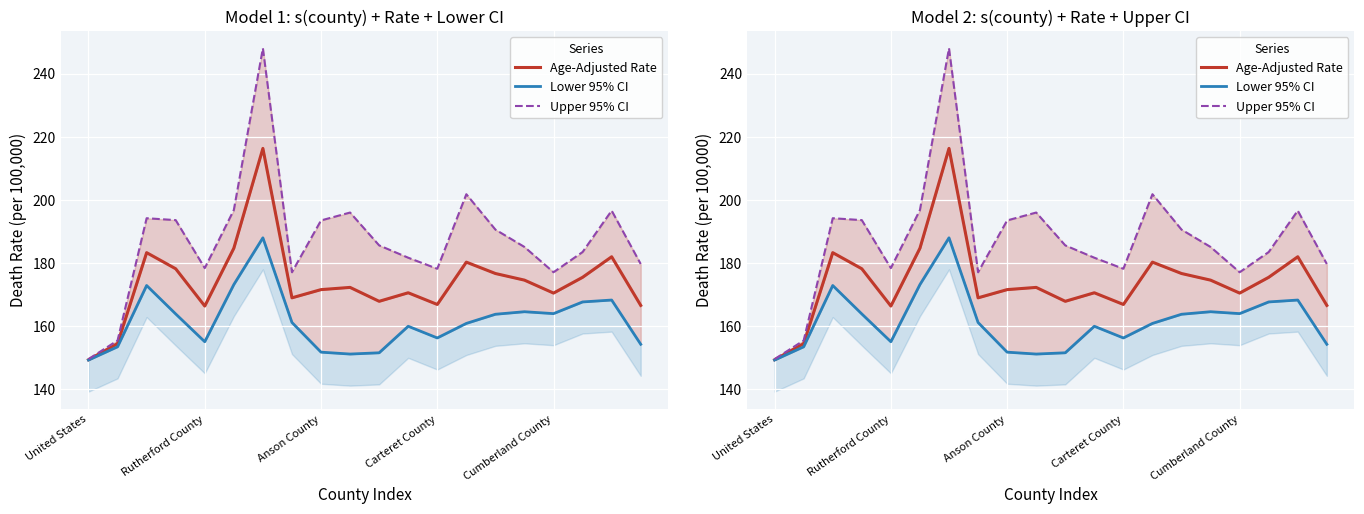

What is the difference between the maximum and second lowest values in the Upper 95% CI series?

92.5